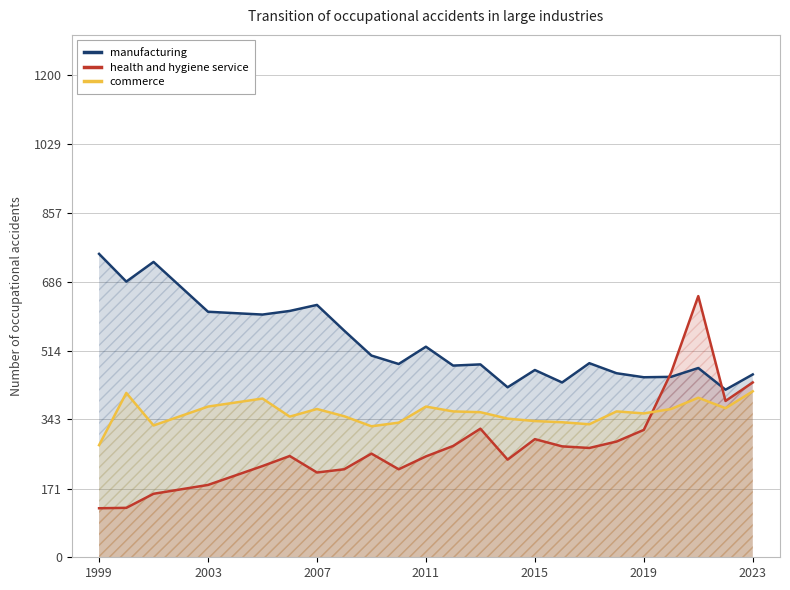

Which series has the largest range (max minus min)?

health and hygiene service